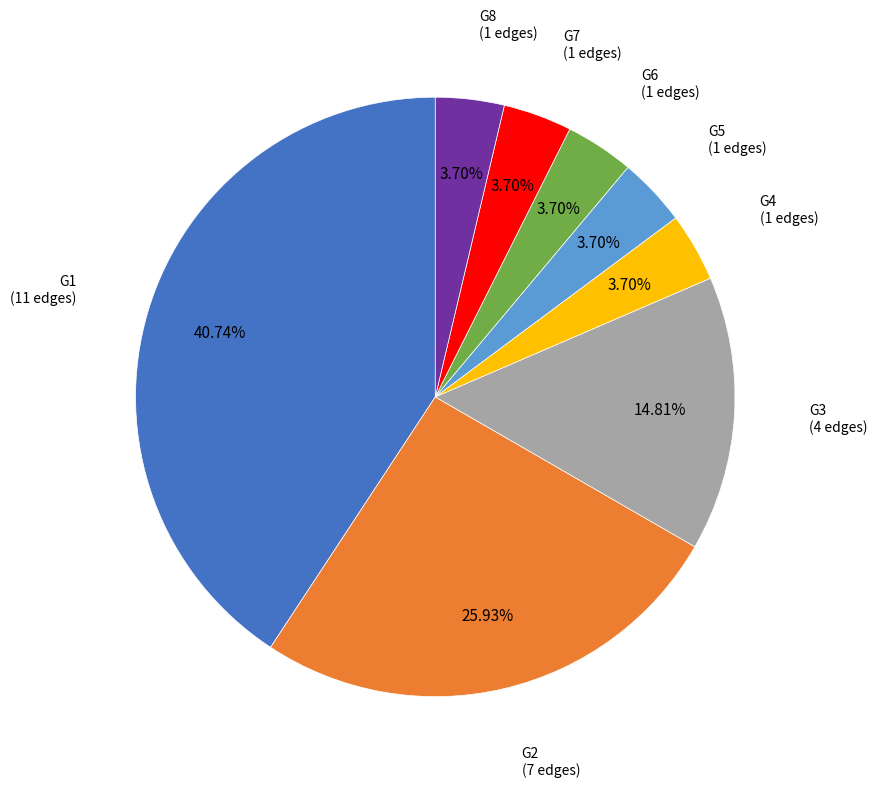

What is the ratio of the value at G6 to the value at G1?

0.1